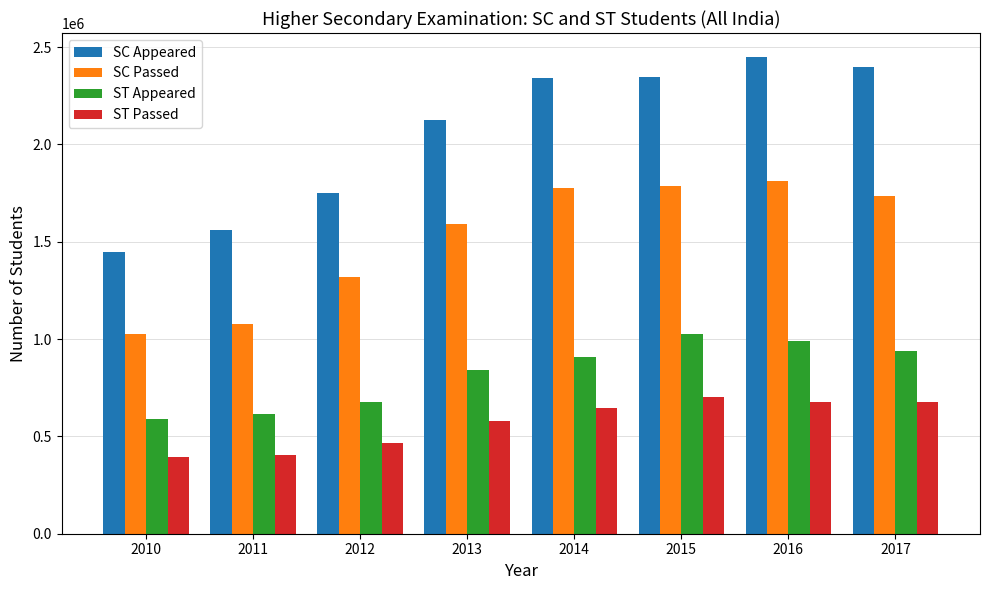

How many data points does each series have?

8